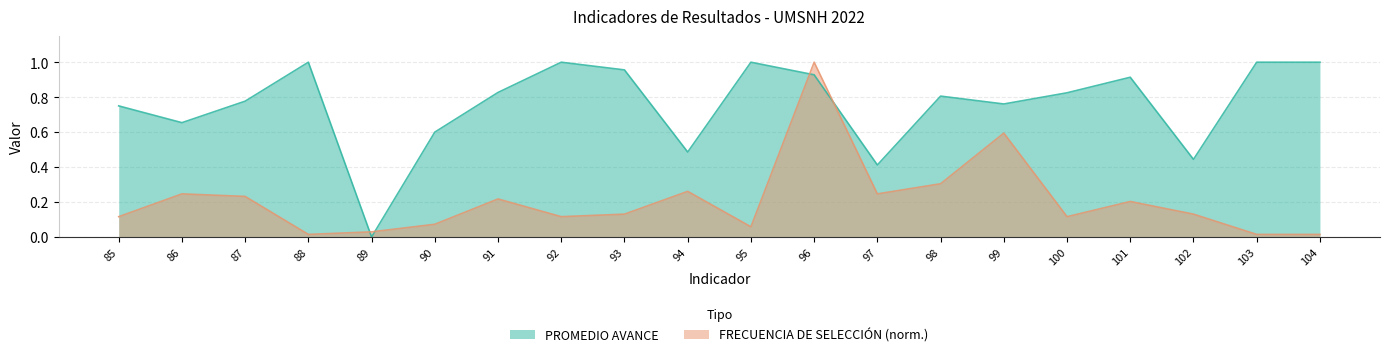

What is the value of the PROMEDIO AVANCE point at the 1st from the left?

0.8